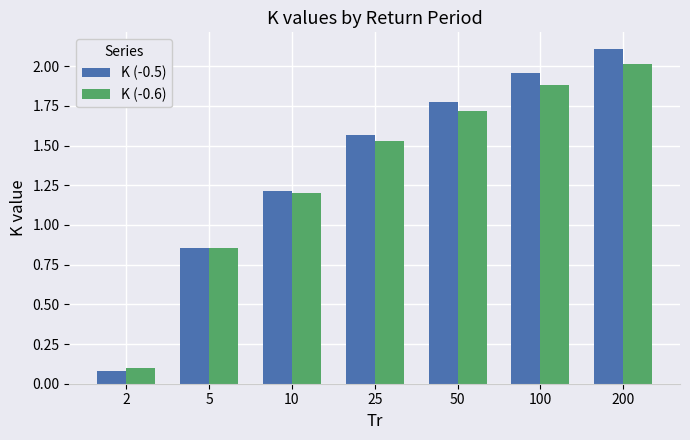

At 25, list the series in order from largest to smallest.

K (-0.5), K (-0.6)